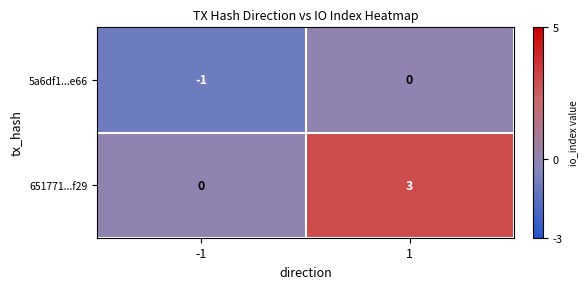

What is the total value across all series at 1?

3